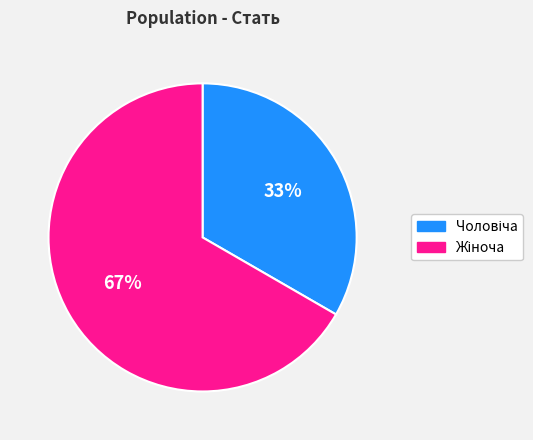

Is there a majority slice in this chart?

Yes